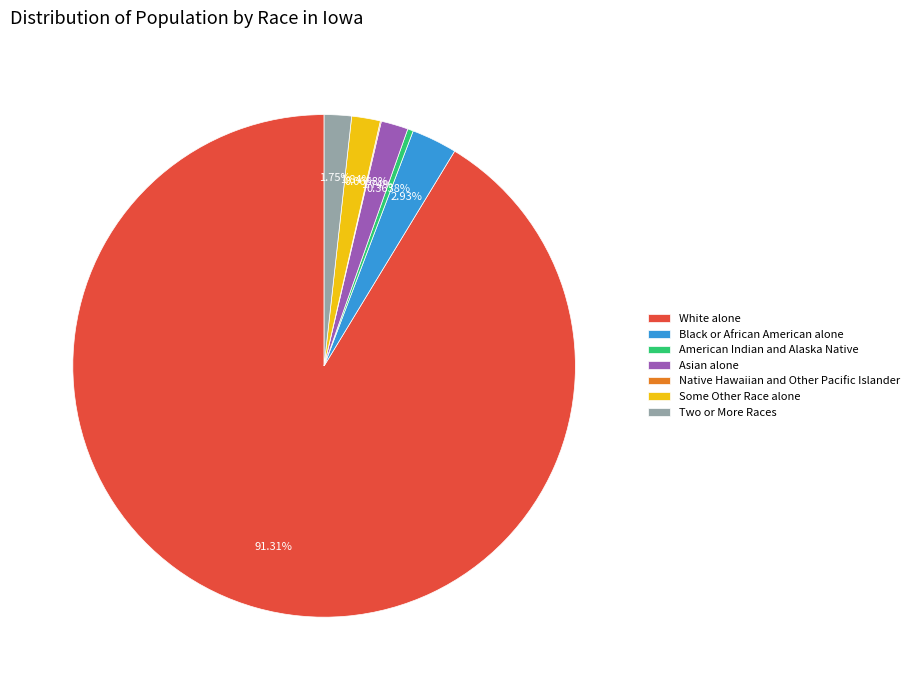

What is the largest slice in the pie chart?

White alone